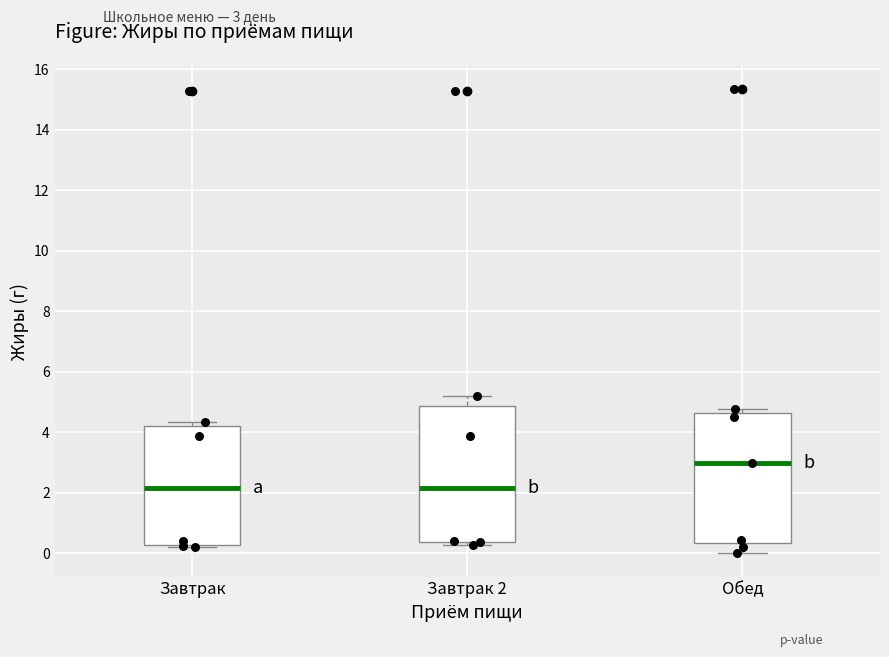

Reading left to right, read every box against the y-axis: the position of its median line, the range the box covers, and the ends of its whiskers. The values are not printed on the chart, so give them approximately, as read against the axis.

Завтрак: median 2.2, box 0.2 to 4.2, whiskers 0.2 (just below the box's lower edge) to 4.4
Завтрак 2: median 2.2, box 0.4 to 4.8, whiskers 0.2 to 5.2
Обед: median 3.0, box 0.4 to 4.6, whiskers 0.0 to 4.8